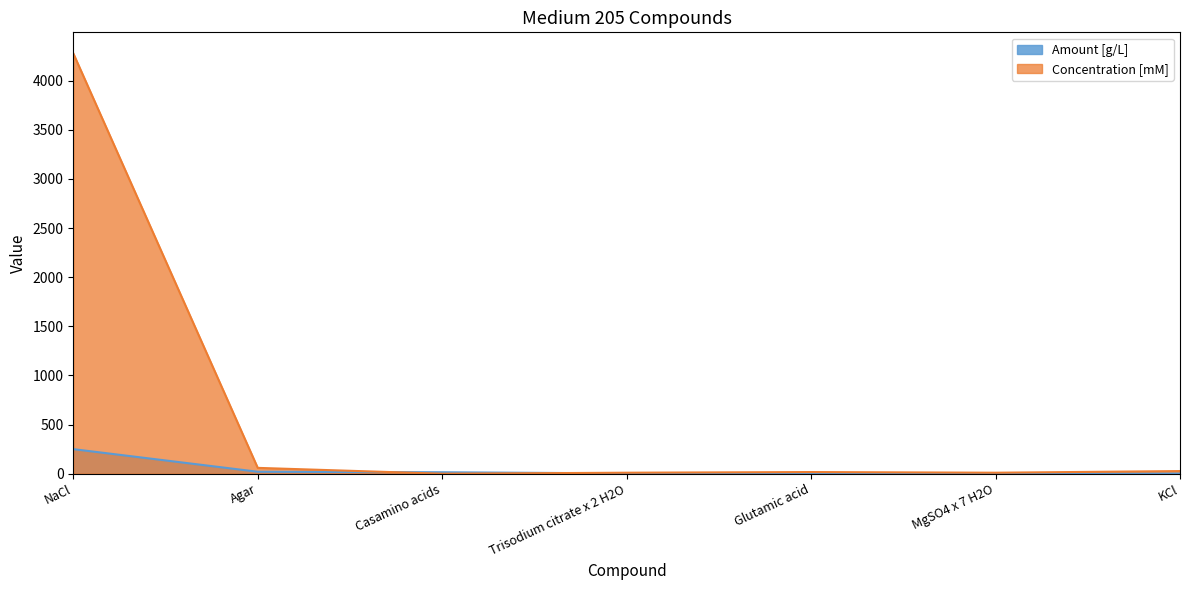

Which series ends up on top after the final intersection of Concentration [mM] and Amount [g/L]?

Concentration [mM]